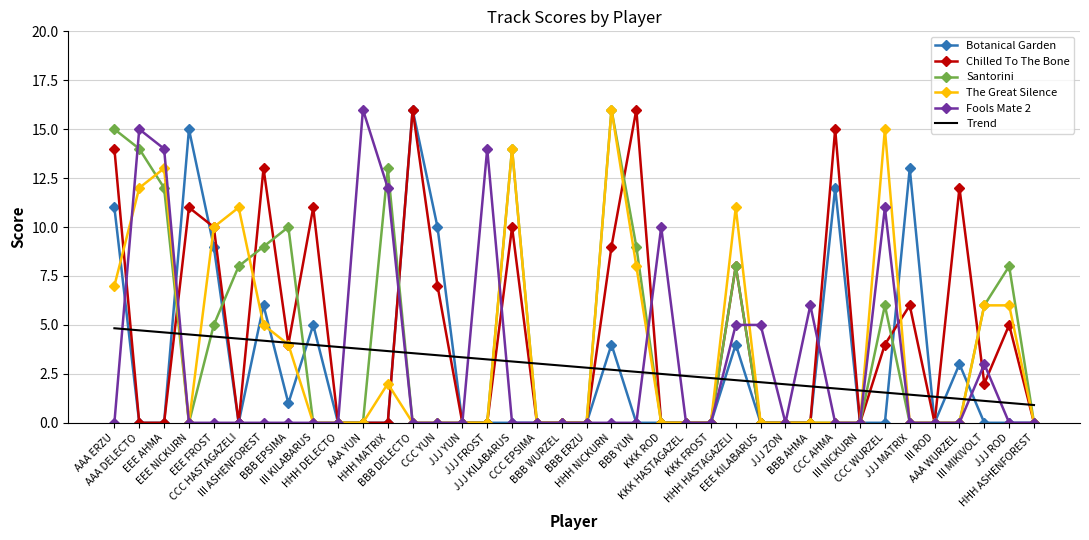

After their last crossing, which series has the higher values: Trend or Botanical Garden?

Trend